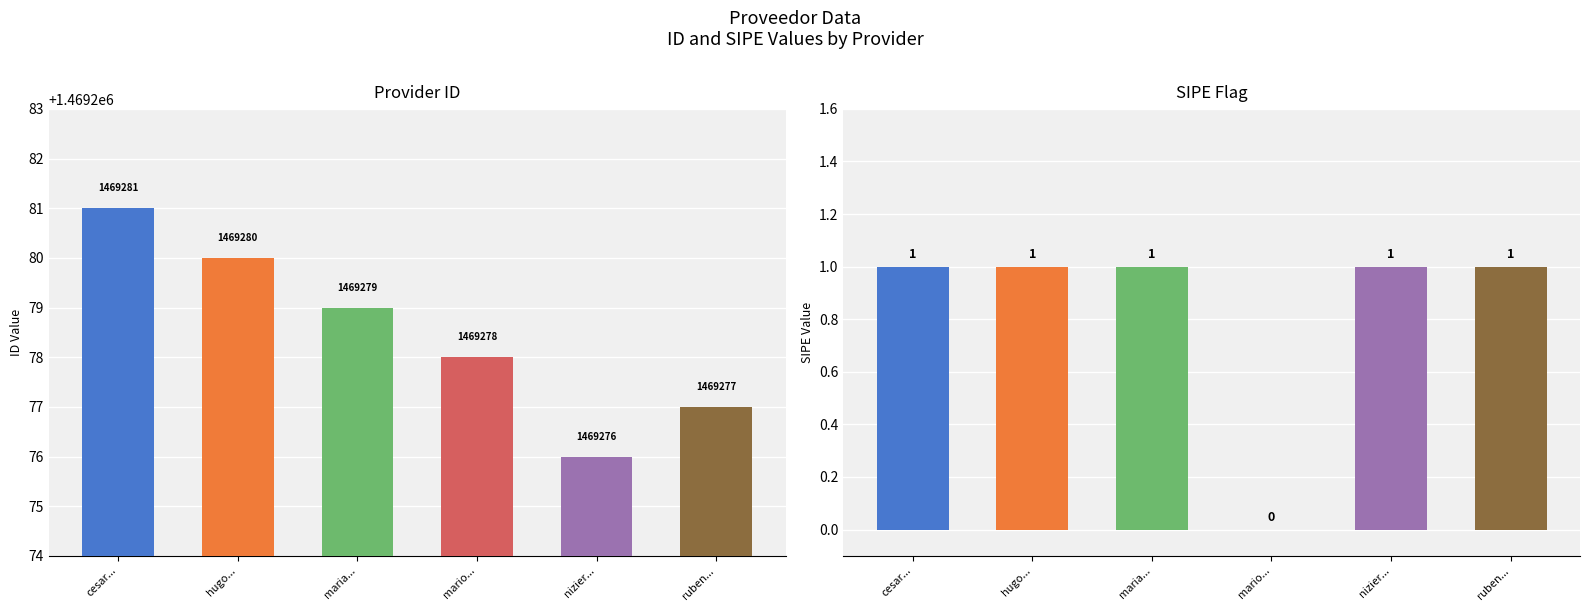

What is the label of the 3rd bar from the left?

maria...